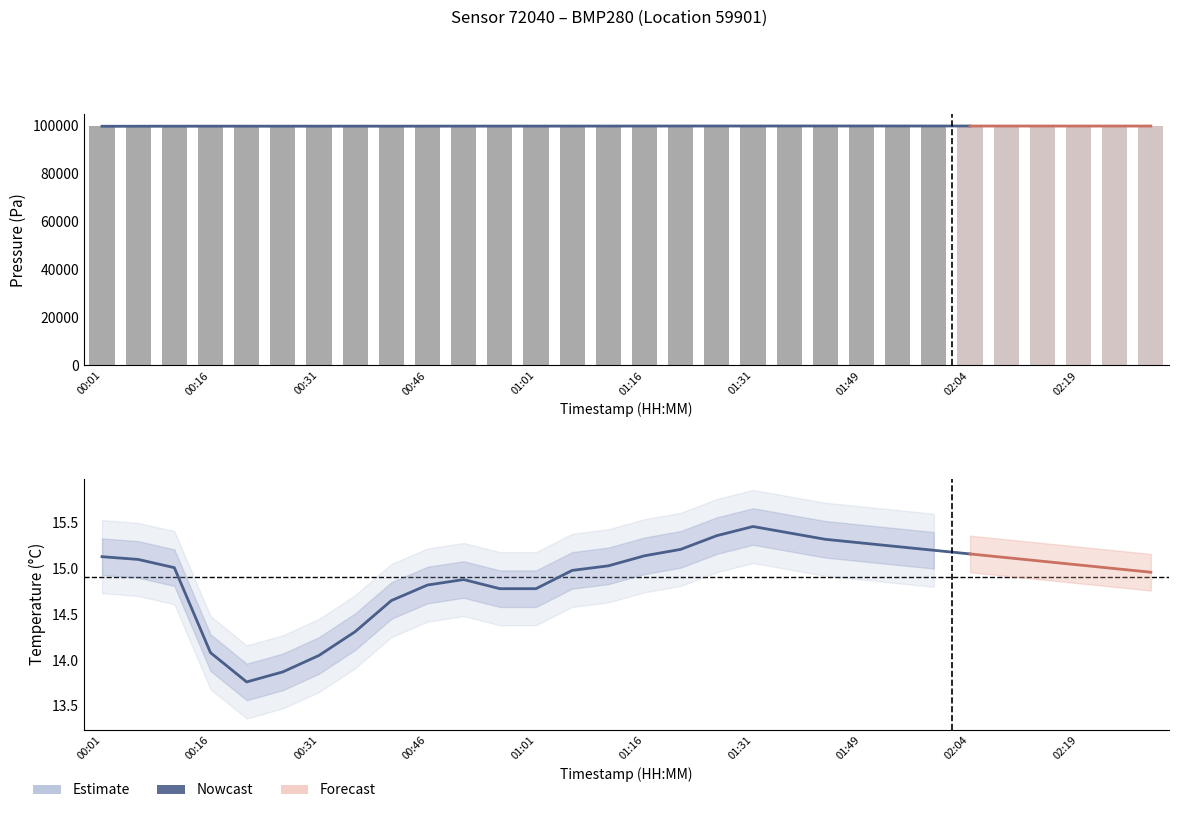

Where is pressure_lower nearest to the value 99502?

00:46